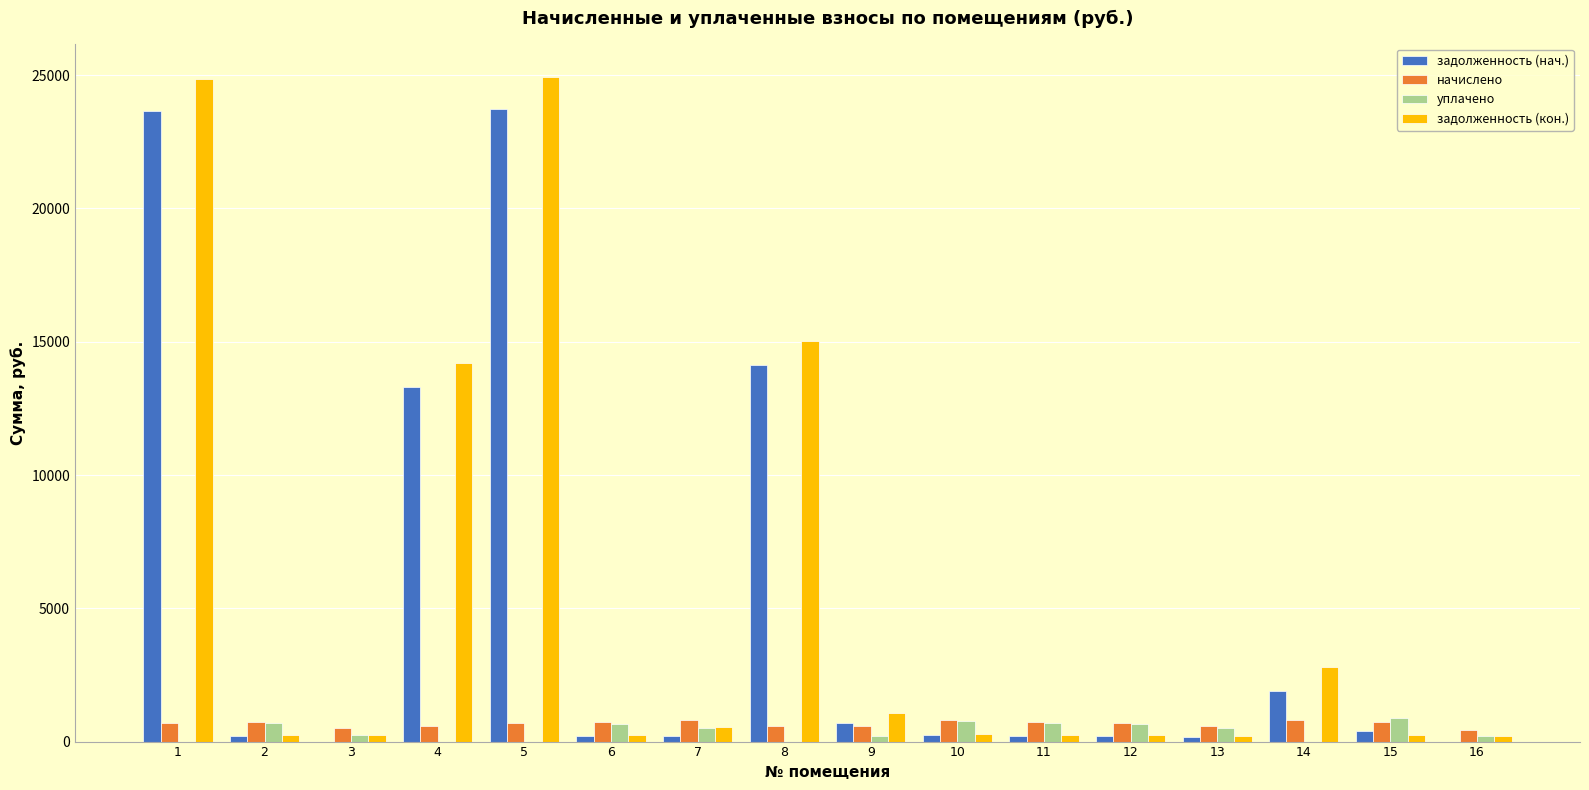

How many categories are shown in the chart?

16